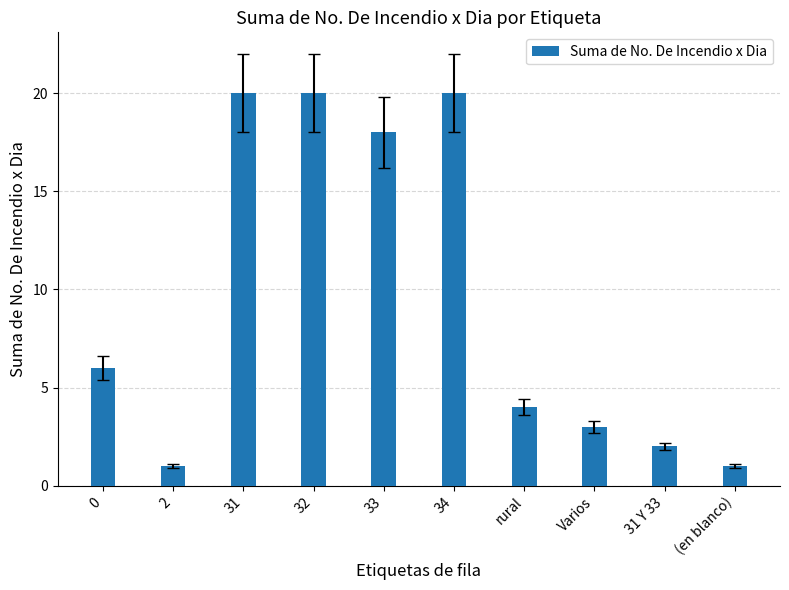

What position from the left is 2?

2